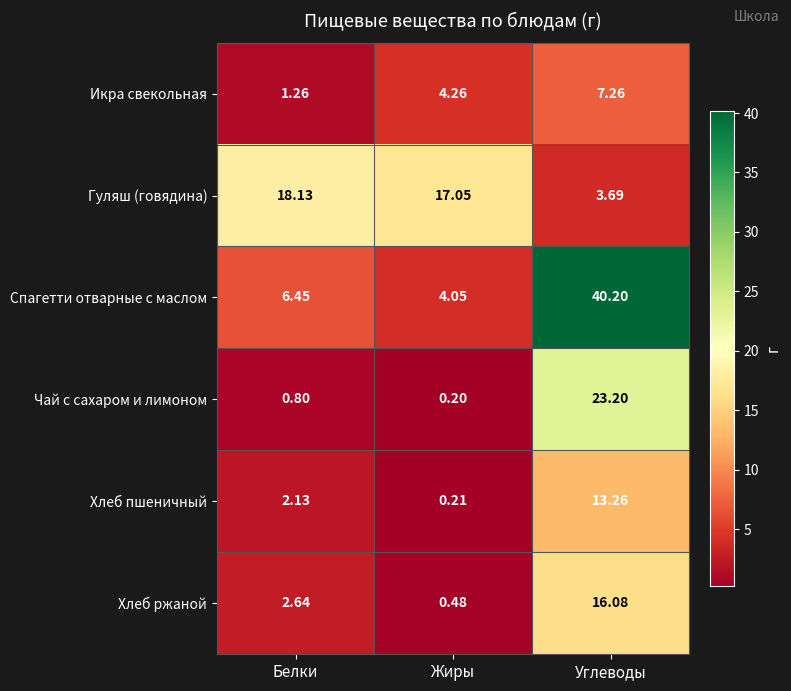

Which series has the largest range (max minus min)?

Спагетти отварные с маслом